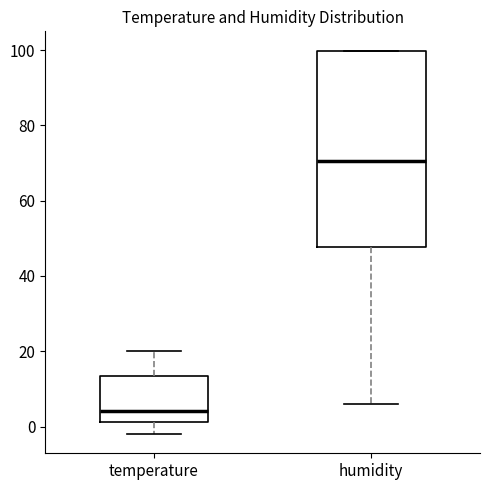

Which box's median line is the highest?

humidity